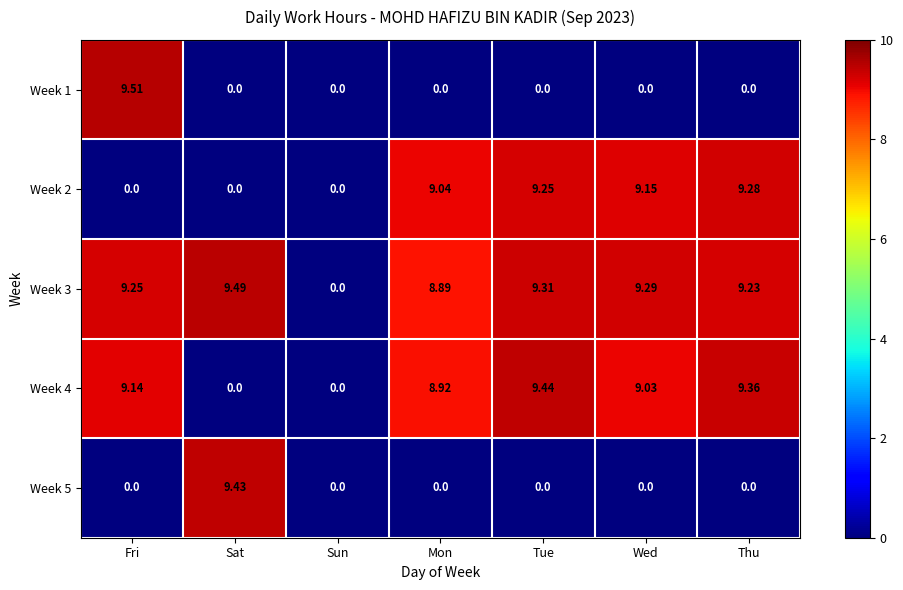

At which label is Week 3 closest to 4?

Sun